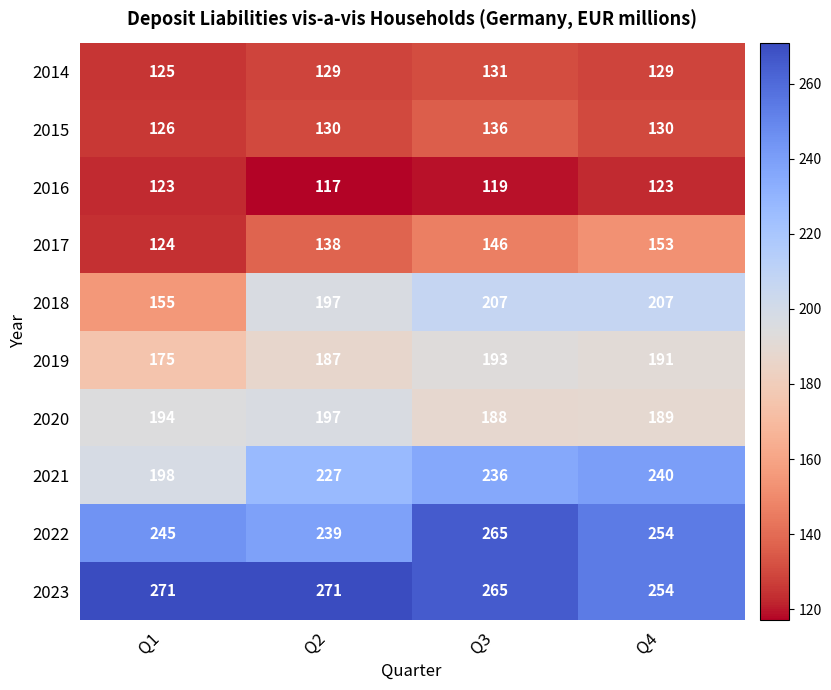

Between Q2 and Q3, which series saw the biggest shift?

2022